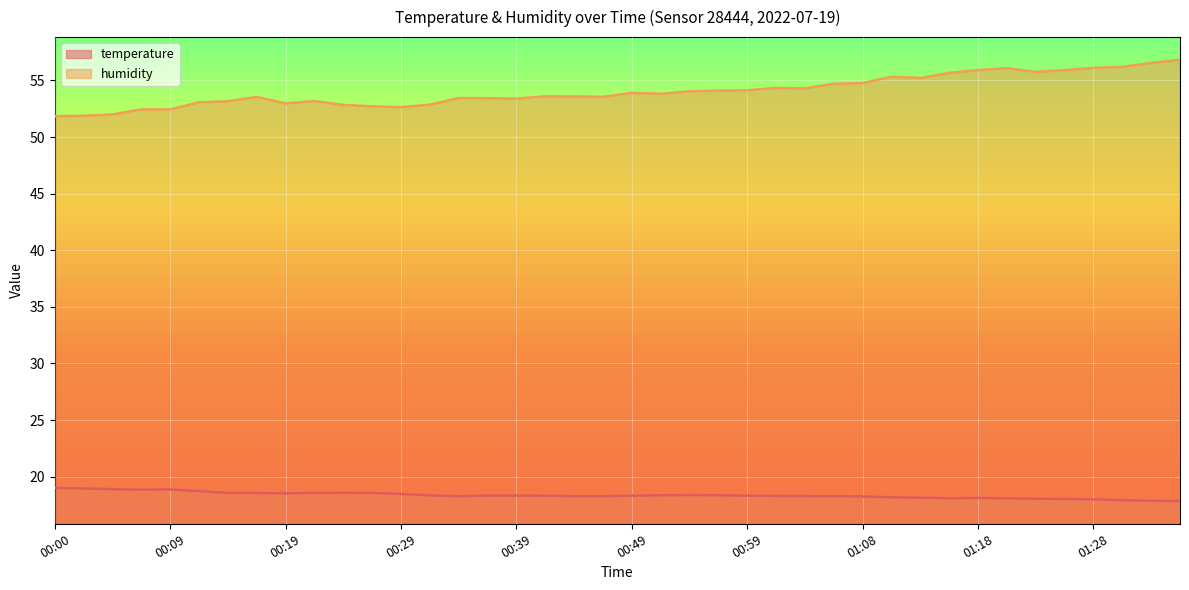

What is the sum of all humidity values?

2162.3